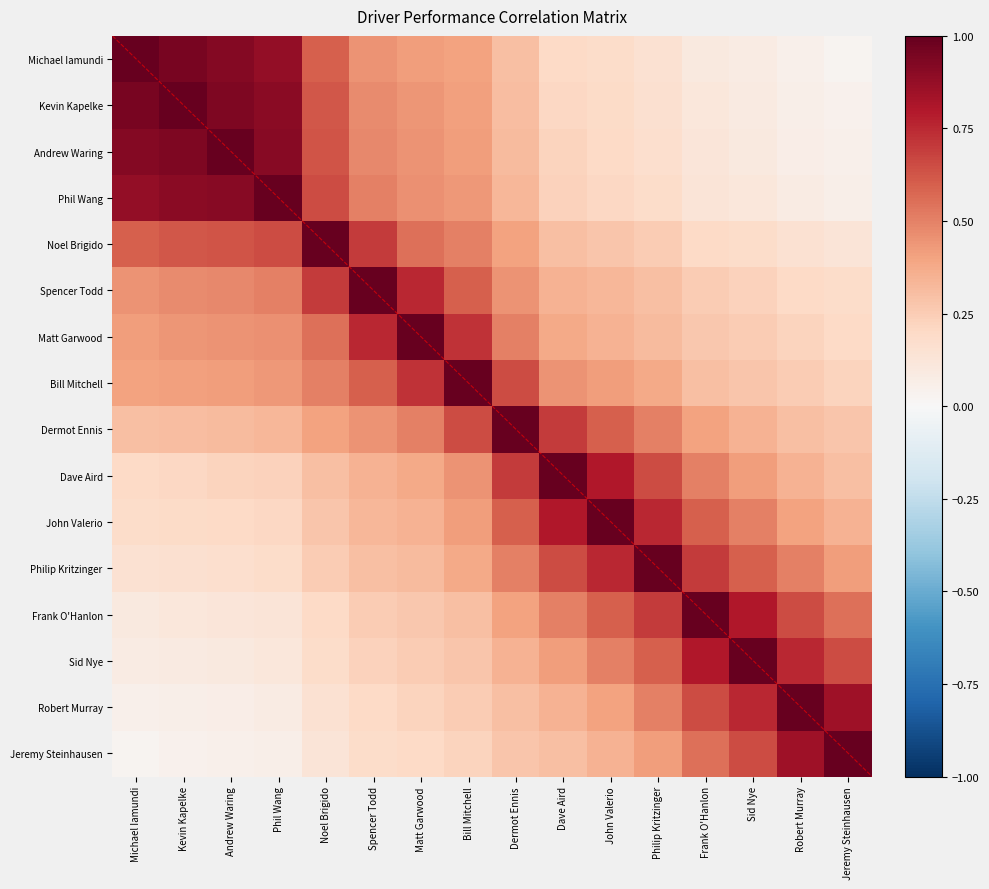

True or false: Robert Murray has a value of 0.1 at Noel Brigido.

True